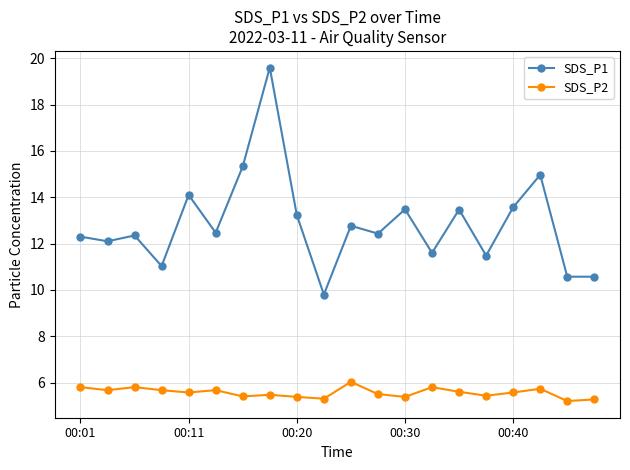

True or false: SDS_P2 and SDS_P1 intersect in this chart.

False